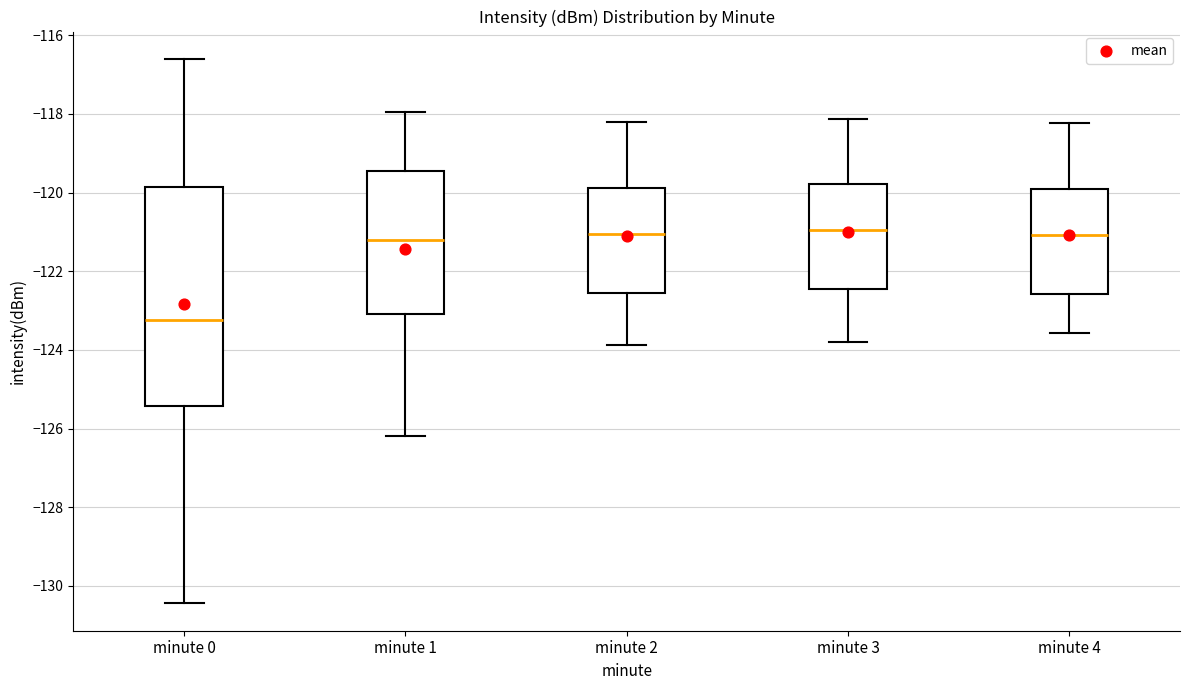

Where is the upper edge of the box for minute 4 on the y-axis? The values are not printed on the chart, so give them approximately, as read against the axis.

-120.0